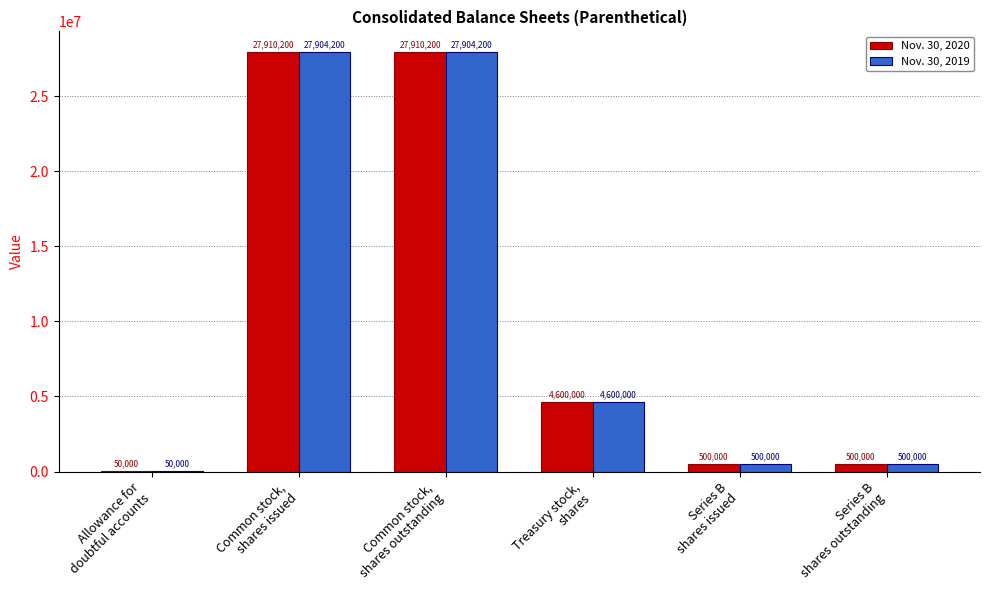

Reading left to right, extract all data points from this chart.

Nov. 30, 2020: 50000	27910200	27910200	4600000	500000	500000
Nov. 30, 2019: 50000	27904200	27904200	4600000	500000	500000